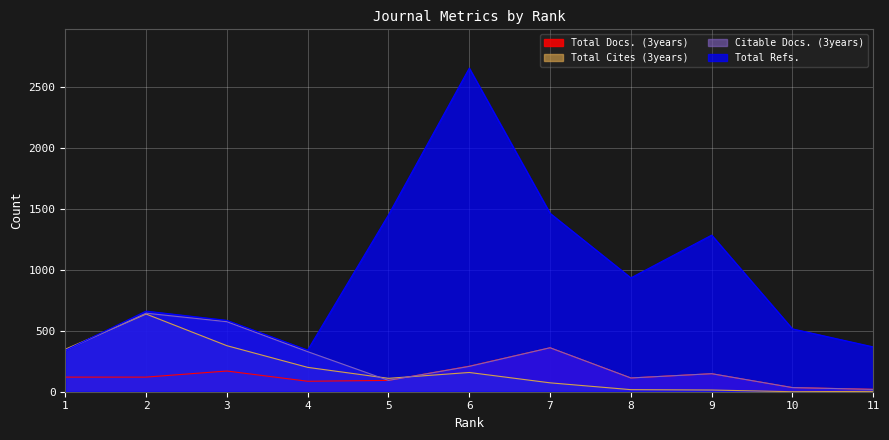

Which has a higher value, 4 or 3?

3